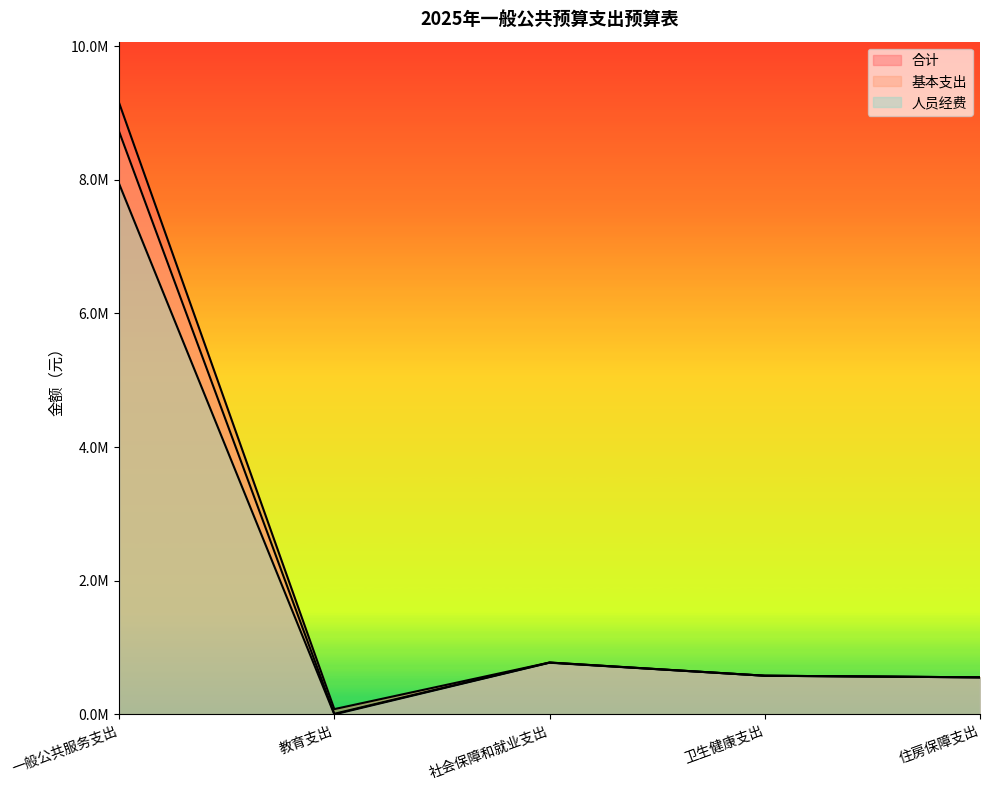

Which category has the highest value across all series?

一般公共服务支出